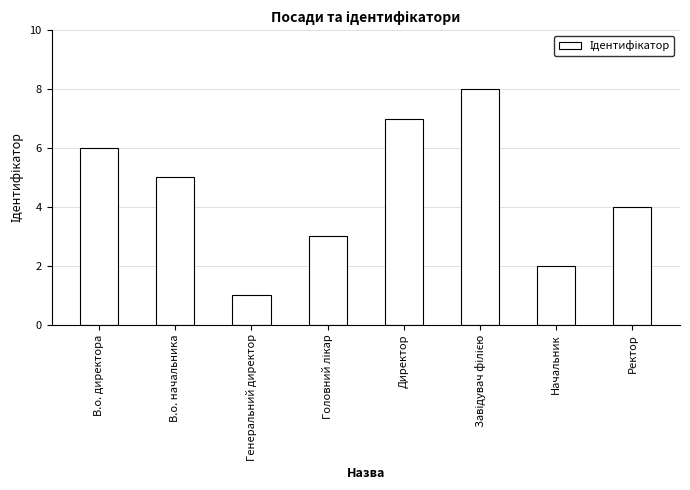

Between Начальник and Ректор, which is larger?

Ректор